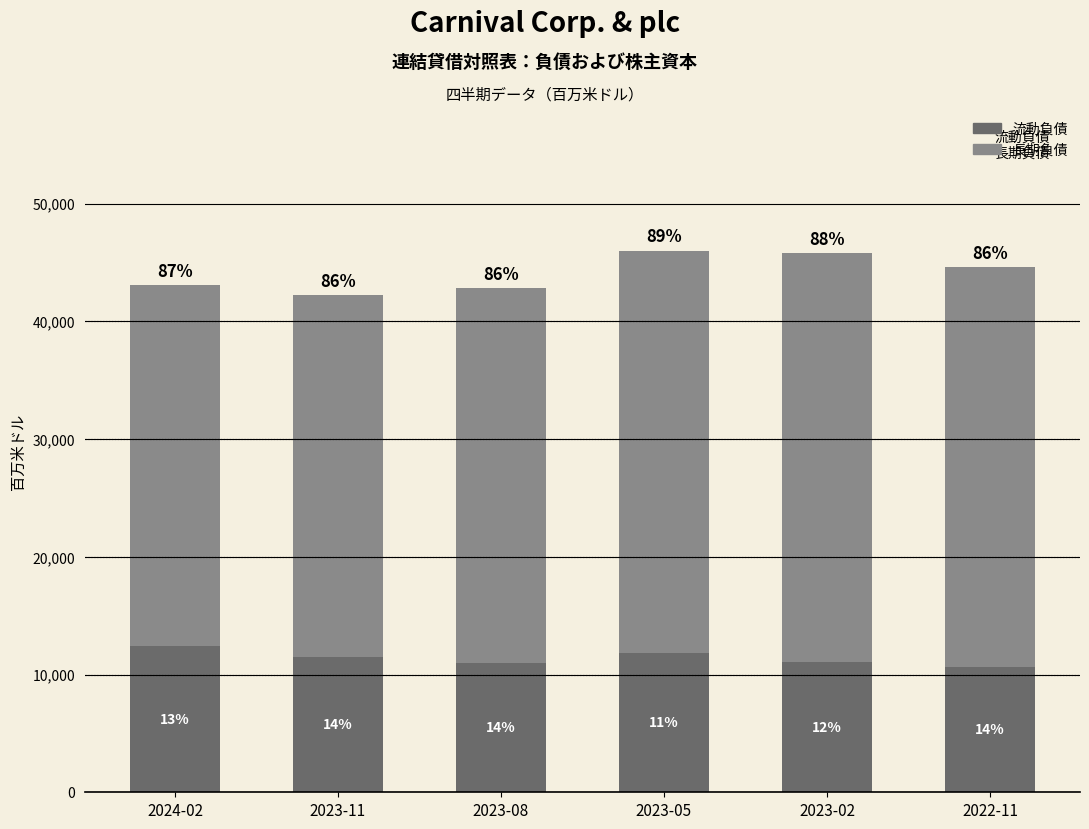

The value of 長期負債 at 2023-05 is 50144. True or false?

False